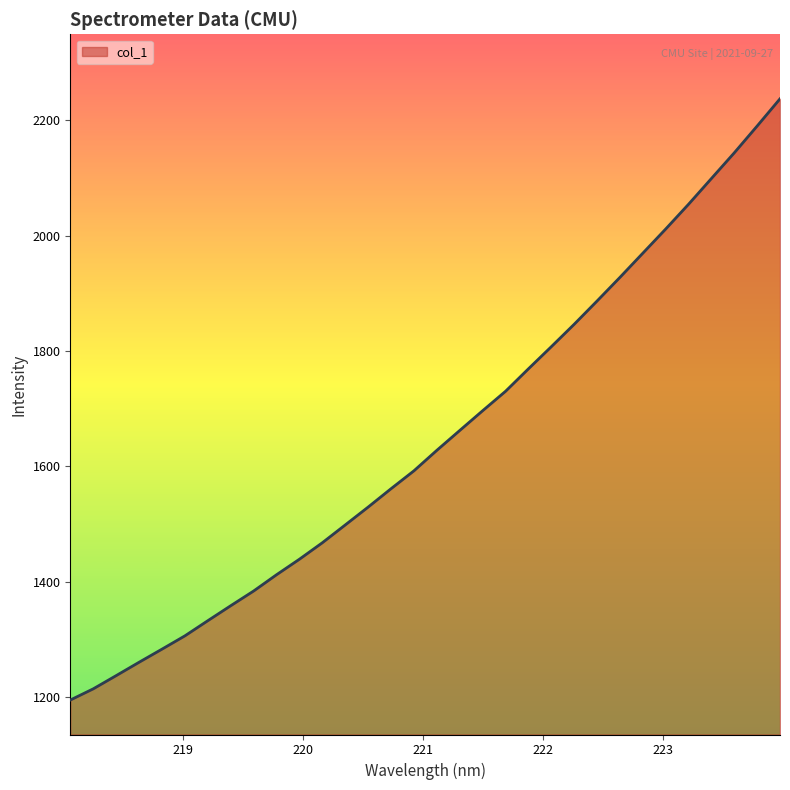

What is the minimum value shown in the chart?

1195.0